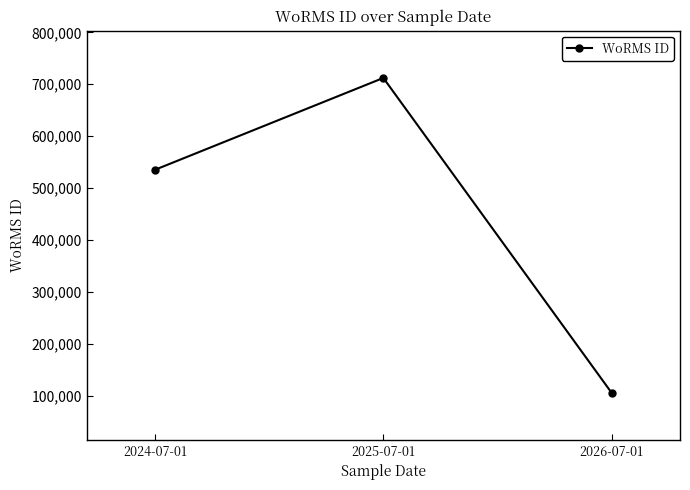

Reading right to left, transcribe all the data shown in this chart.

2026-07-01=106215	2025-07-01=712167	2024-07-01=535477